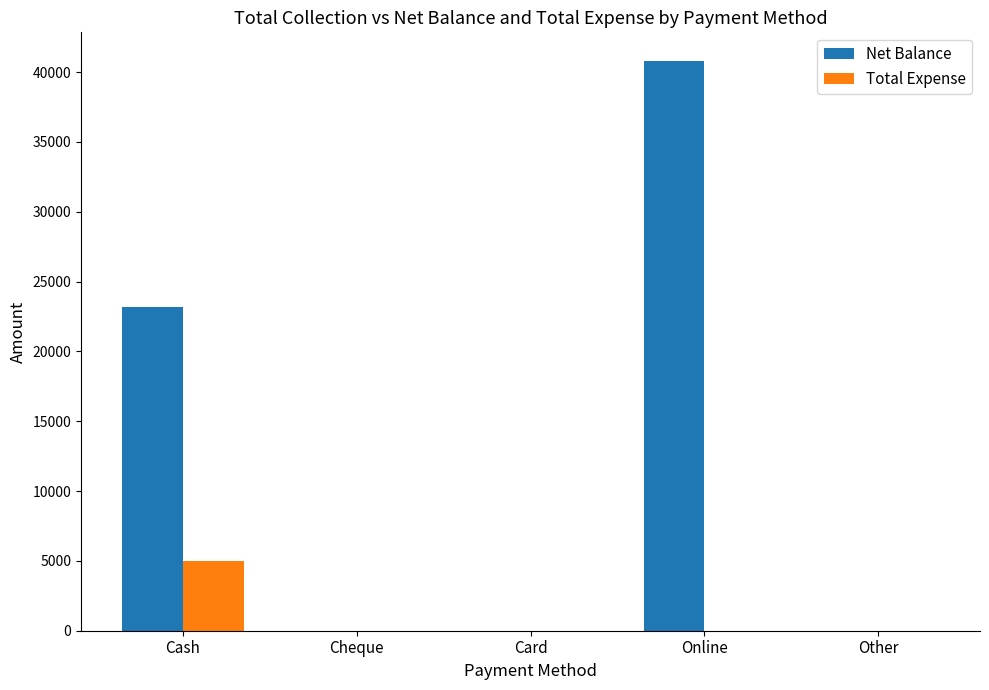

Is it true that Total Expense equals 2601 at Cash?

False